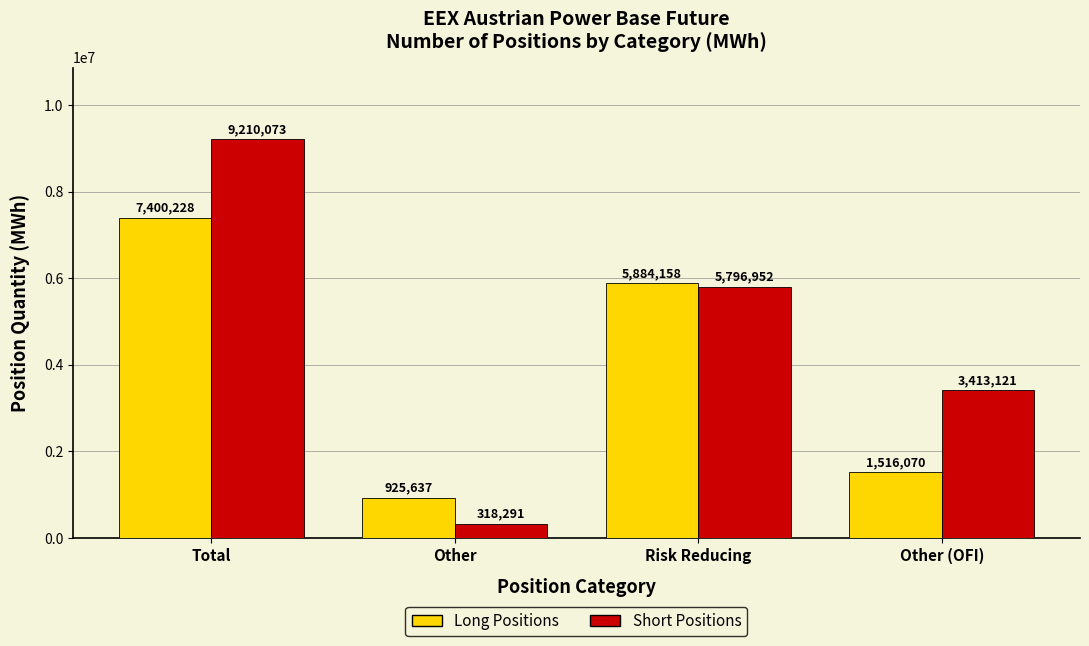

The Long Positions series shows 645754 at Other (OFI). True or false?

False